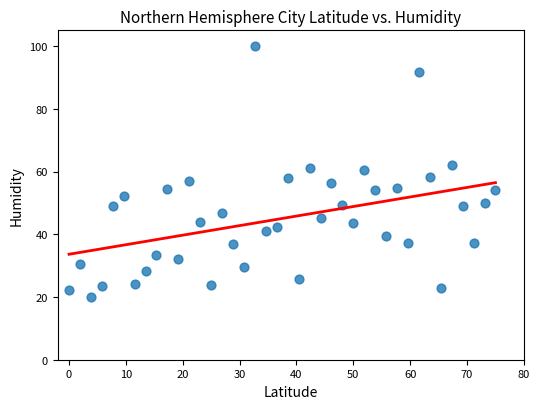

What is the range of Y values (max minus min)?

80.0